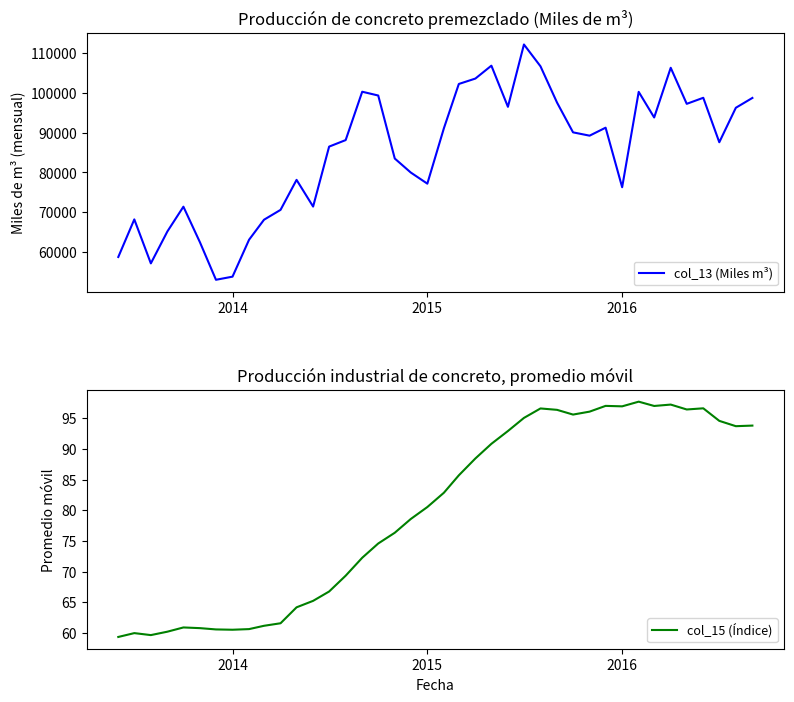

What is the lowest value of the col_15 (Índice) series?

59.4